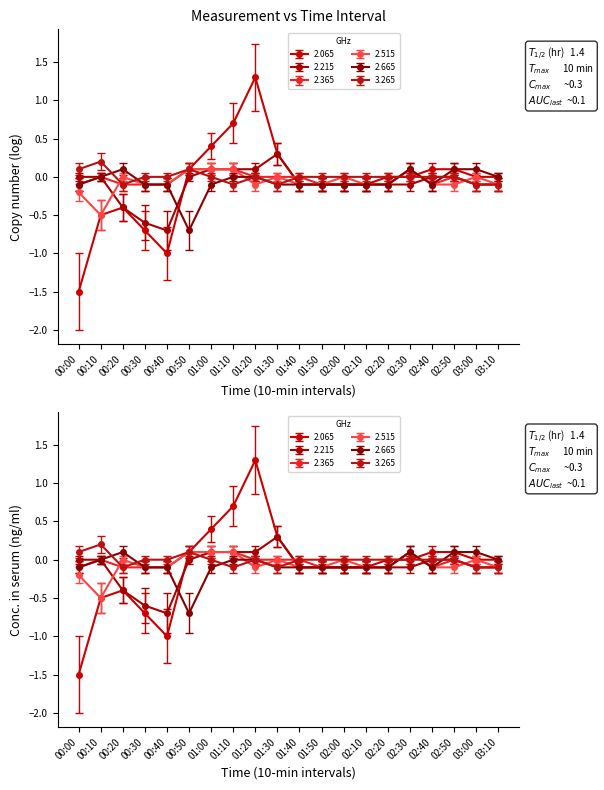

Where is the first local minimum for 2.515?

00:10